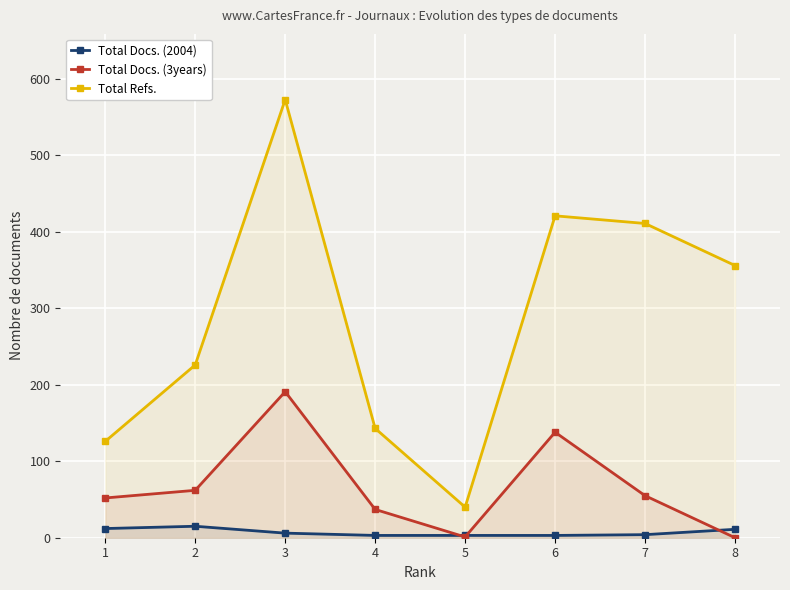

At which category does the chart reach its peak across all series?

3